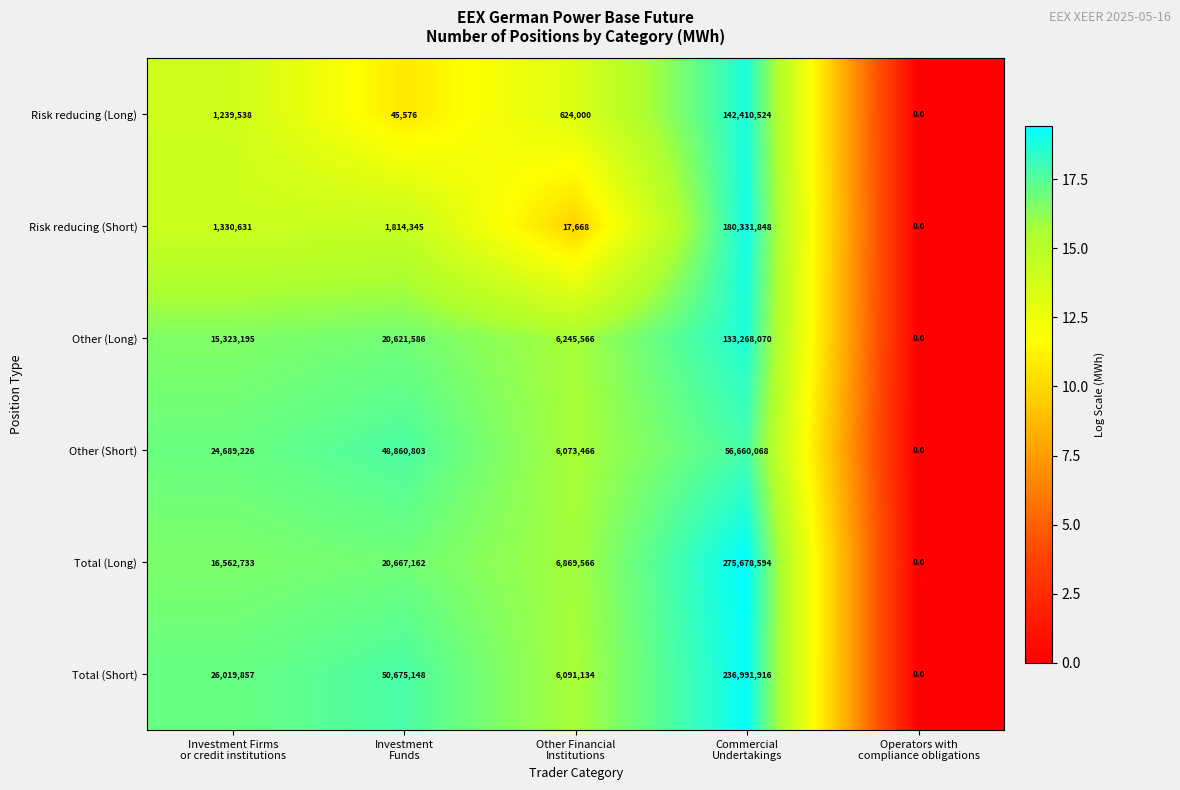

What is the difference between the highest and lowest values at Investment
Funds?

50629572